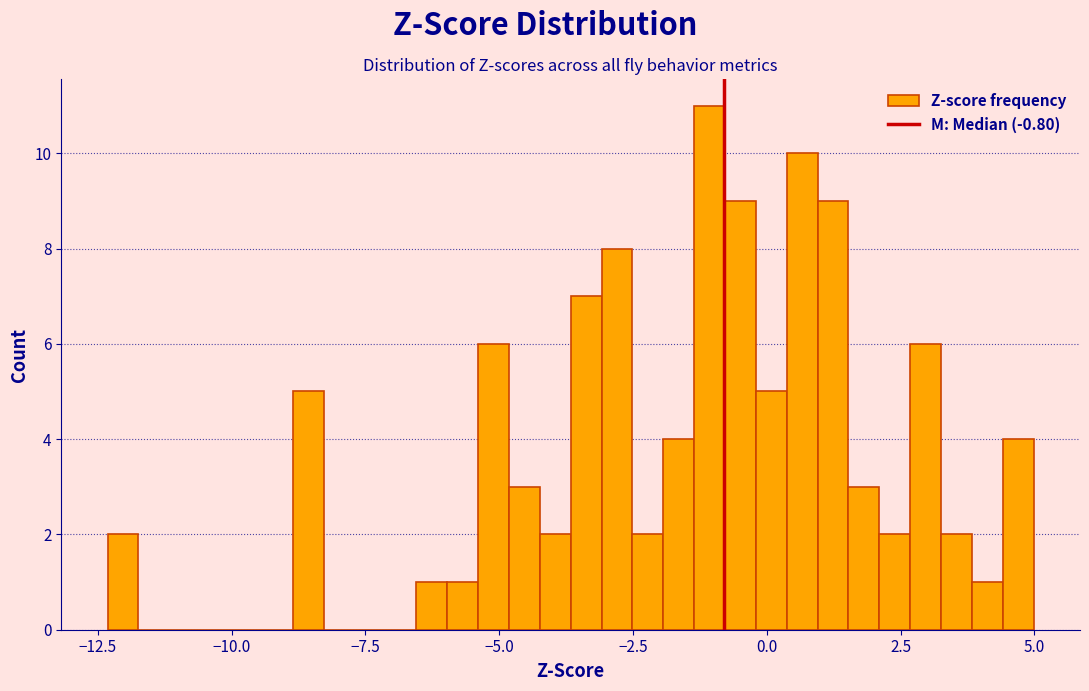

Around what value on the x-axis is the tallest bar? Give the approximate position of its centre, as read against the axis.

-1.0